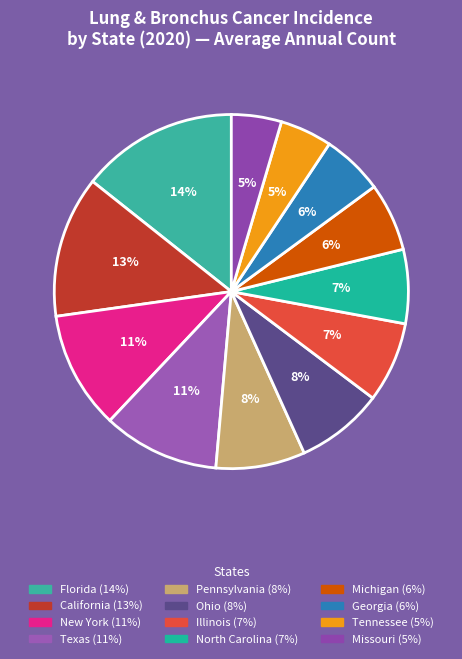

Rank the categories by value from highest to lowest.

Florida, California, New York, Texas, Pennsylvania, Ohio, Illinois, North Carolina, Michigan, Georgia, Tennessee, Missouri